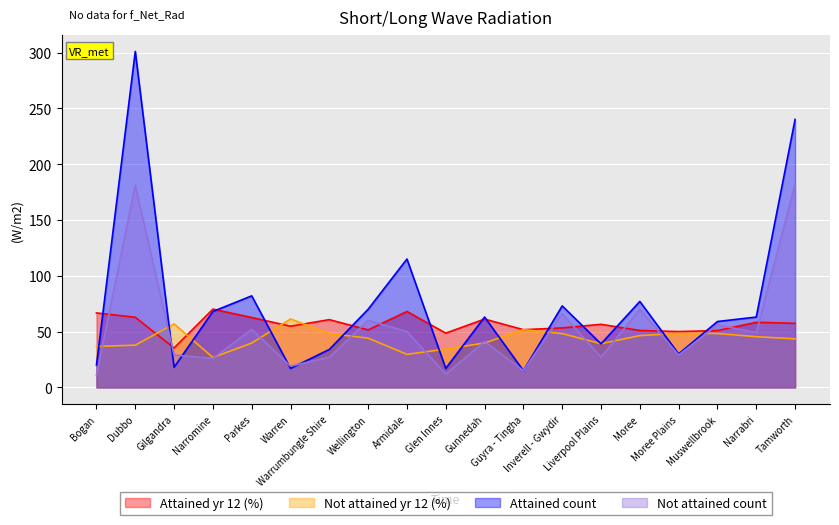

Is it true that Not attained count equals 56.0 at Muswellbrook?

True